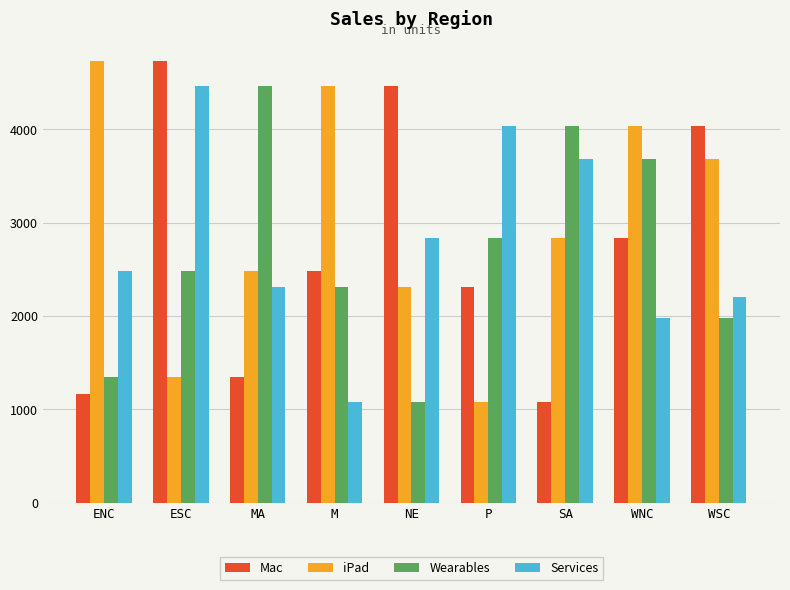

What is the lowest value of the Wearables series?

1074